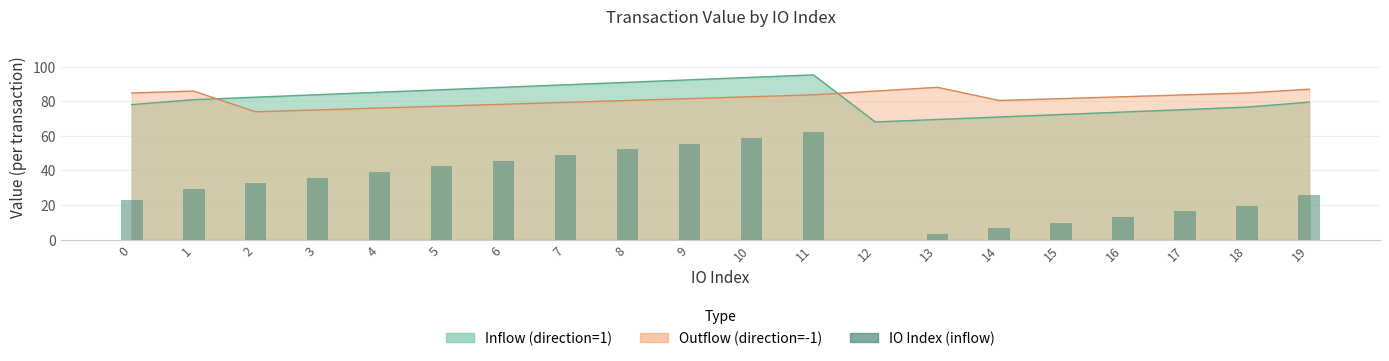

List the labels in order of value, smallest first.

12, 13, 14, 15, 16, 17, 18, 0, 19, 1, 2, 3, 4, 5, 6, 7, 8, 9, 10, 11